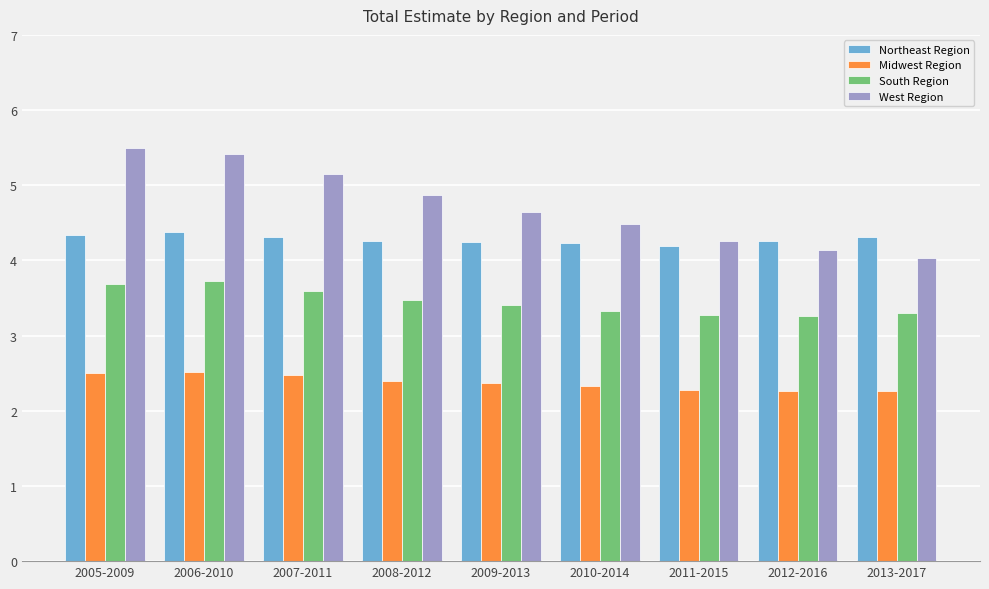

What is the total value across all series at 2011-2015?

14.0